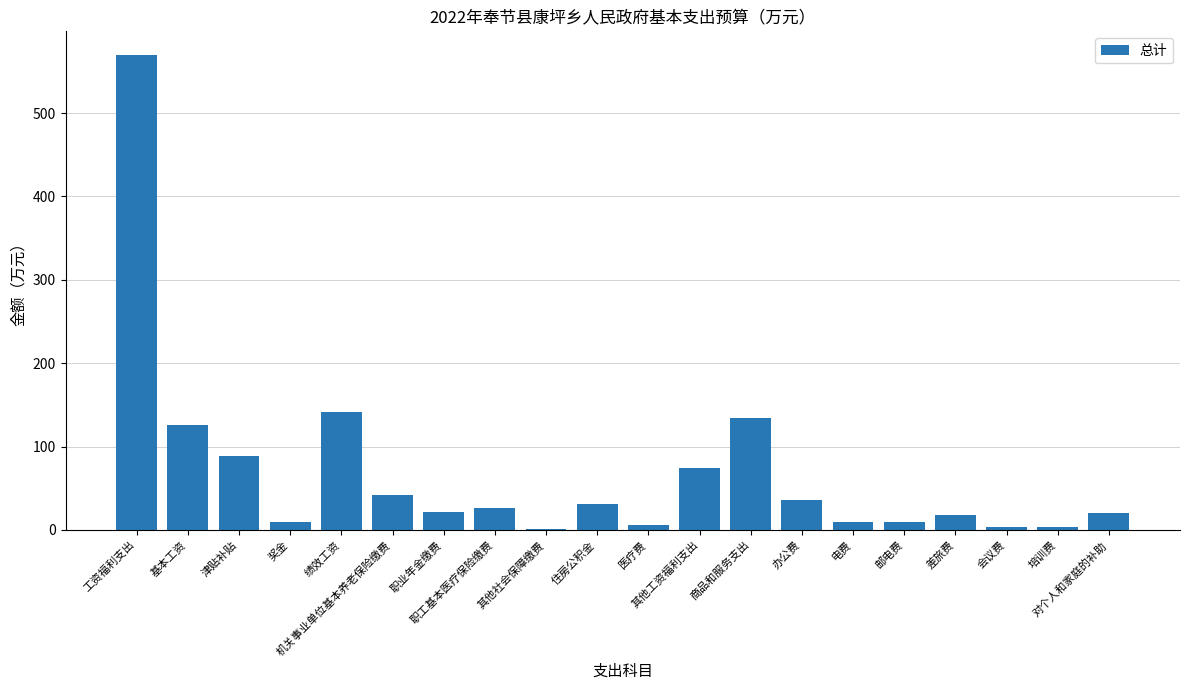

What is the sum of all values?

1374.9